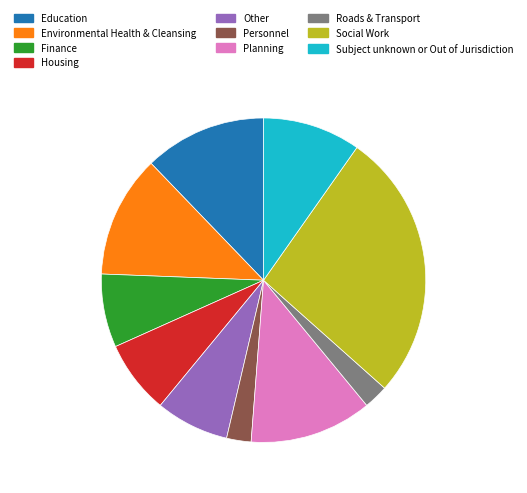

Combined, do Personnel and Roads & Transport account for over 50%?

No